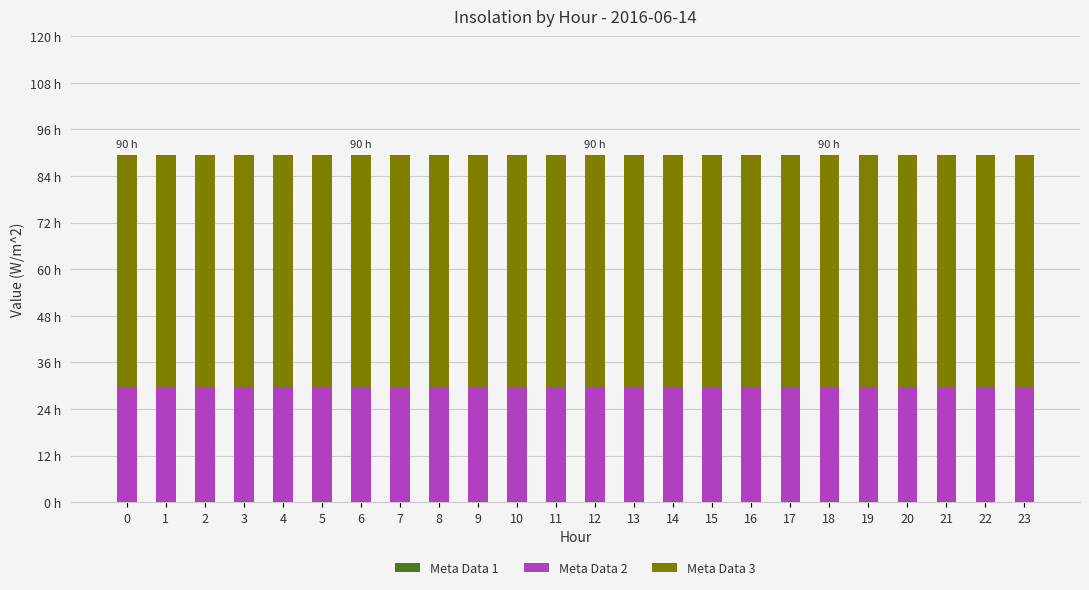

Are the bars horizontal?

No